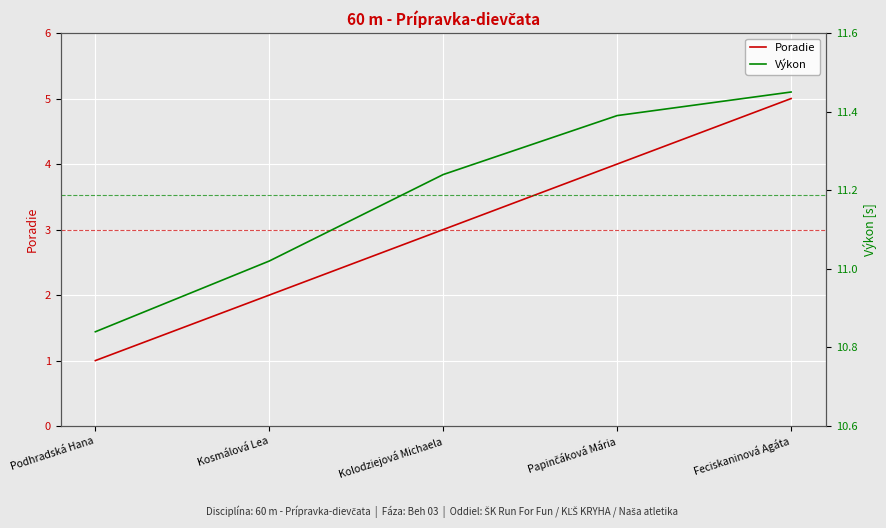

What are all the series names shown in the legend?

Poradie, Výkon